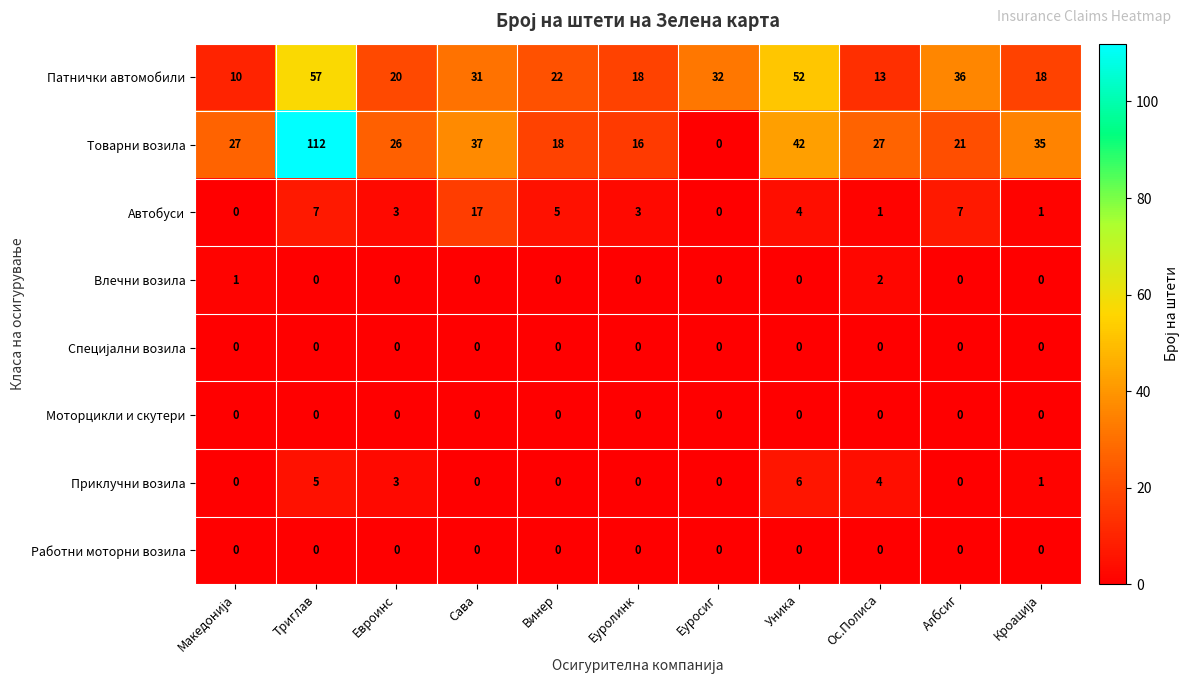

The Влечни возила series shows 1 at Винер. True or false?

False